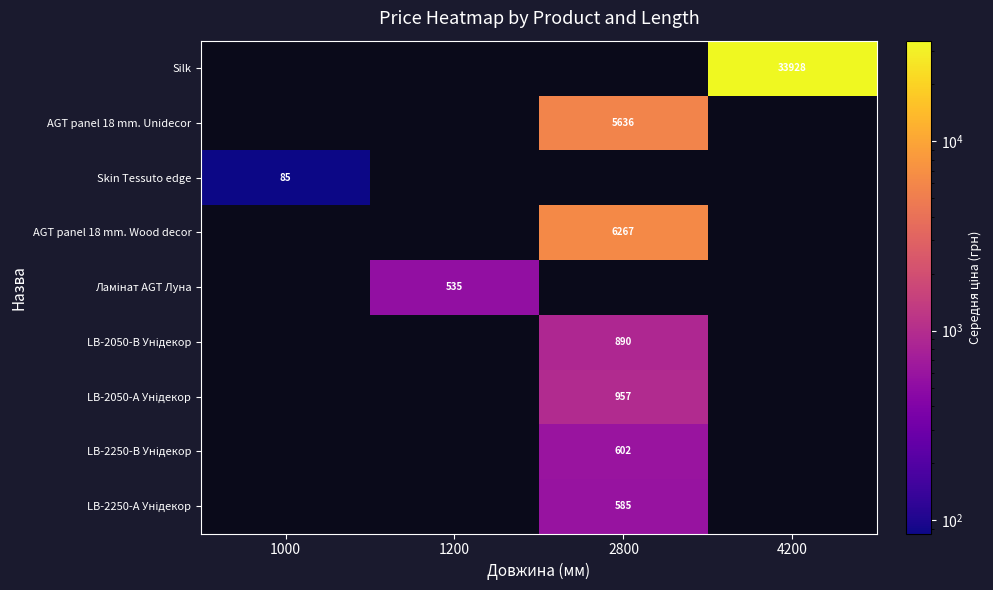

True or false: Silk has a value of 12552 at 4200.

False